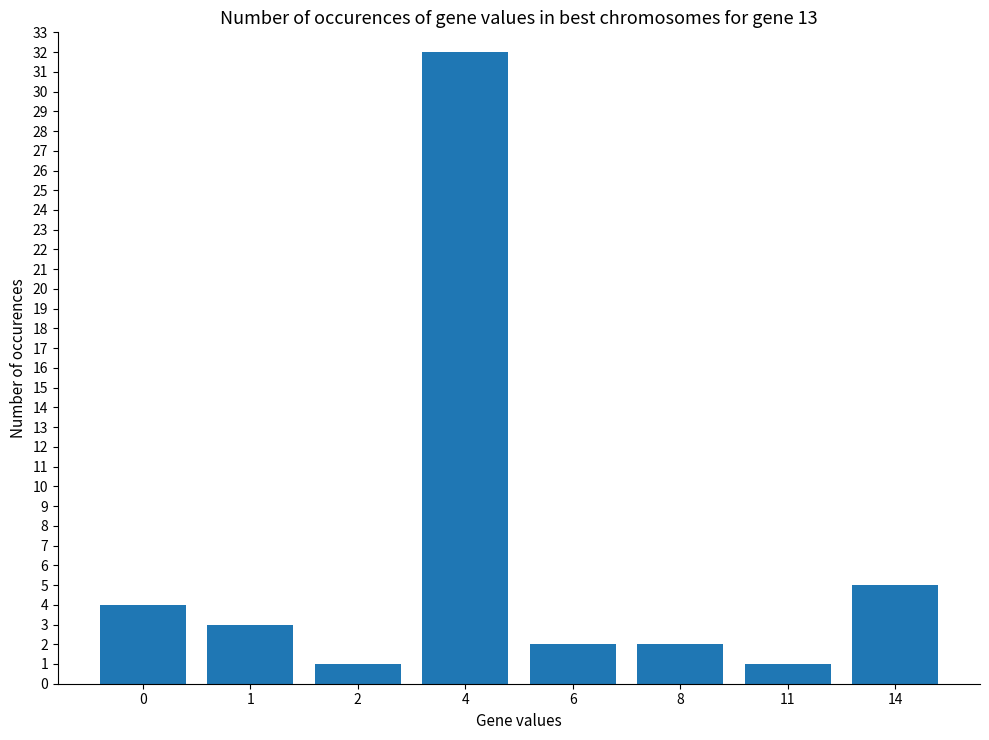

What is the sum of all values?

50